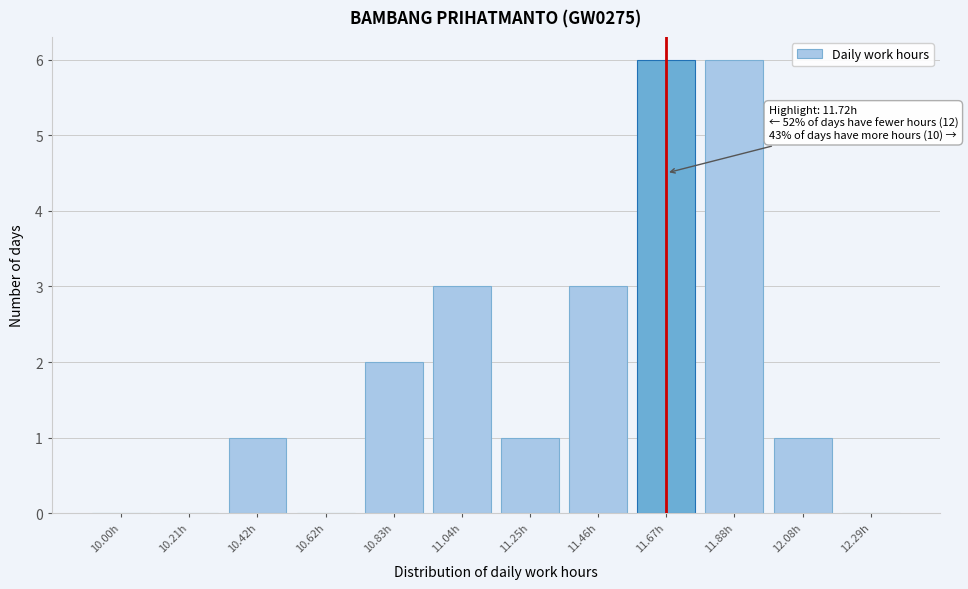

Reading left to right, list all the values displayed in this chart.

10.00h=0	10.21h=0	10.42h=1	10.62h=0	10.83h=2	11.04h=3	11.25h=1	11.46h=3	11.67h=6	11.88h=6	12.08h=1	12.29h=0